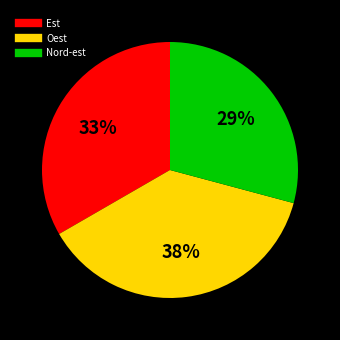

What is the smallest slice in the pie chart?

Nord-est